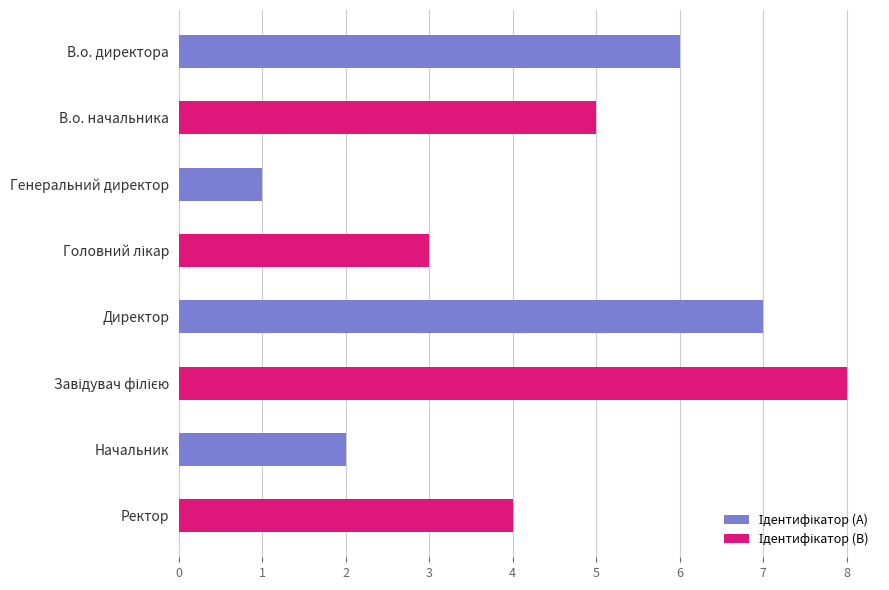

How many values are between 3 and 7?

5